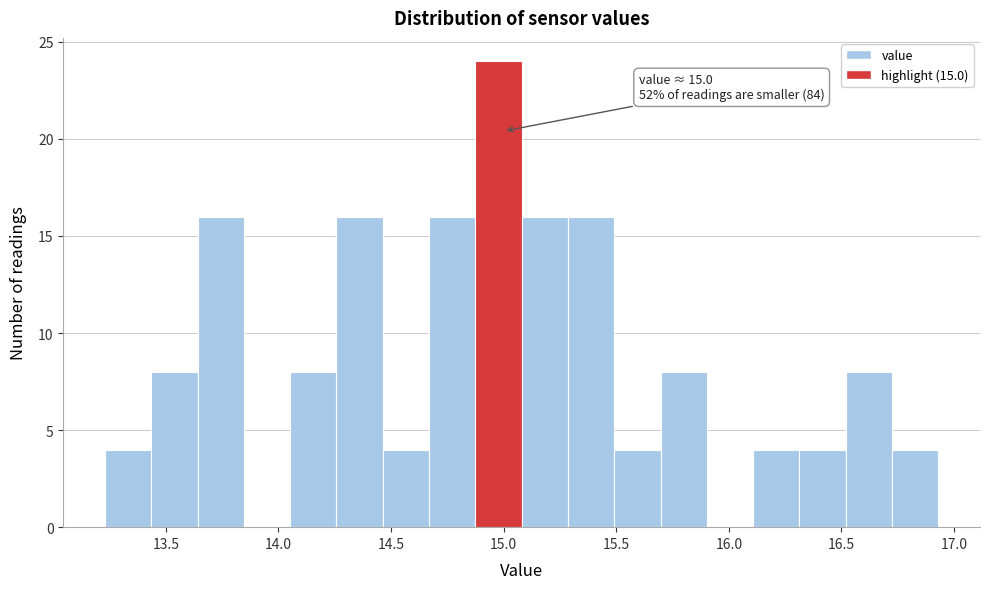

Which range on the x-axis has the tallest bar?

14.85 to 15.10